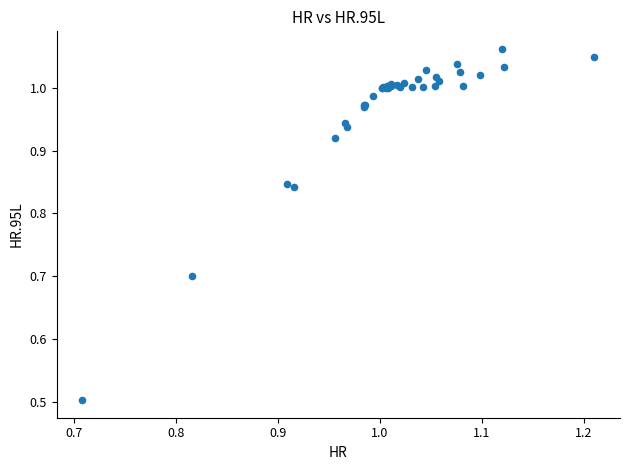

What Y value in the scatter plot is closest to 0?

0.5